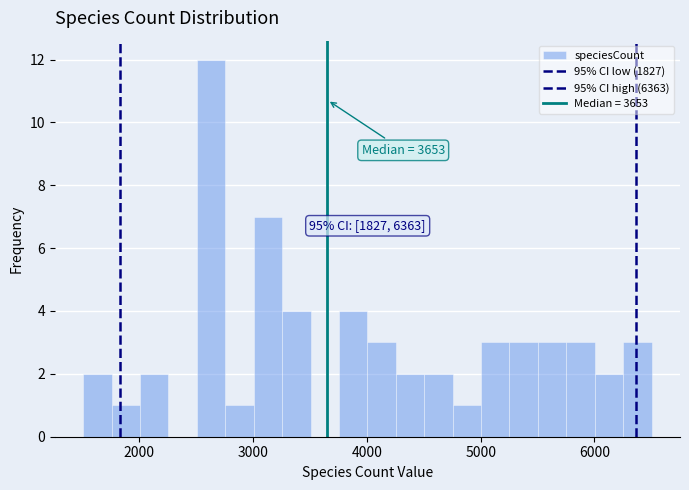

Around what value on the x-axis is the tallest bar? Give the approximate position of its centre, as read against the axis.

2600